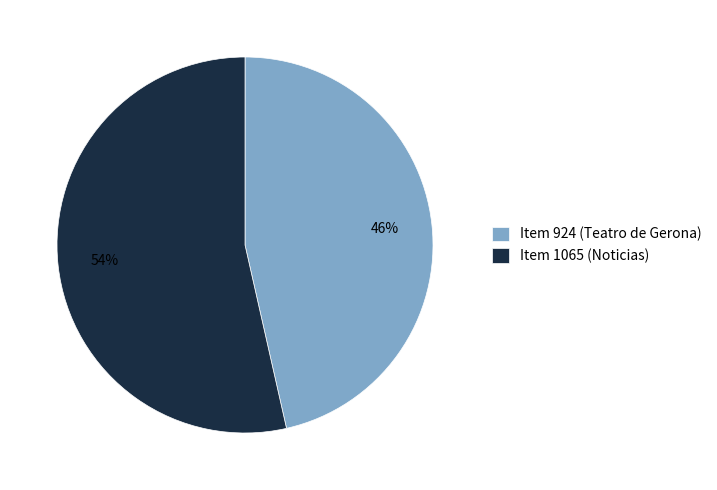

Between Item 924 (Teatro de Gerona) and Item 1065 (Noticias), which is larger?

Item 1065 (Noticias)